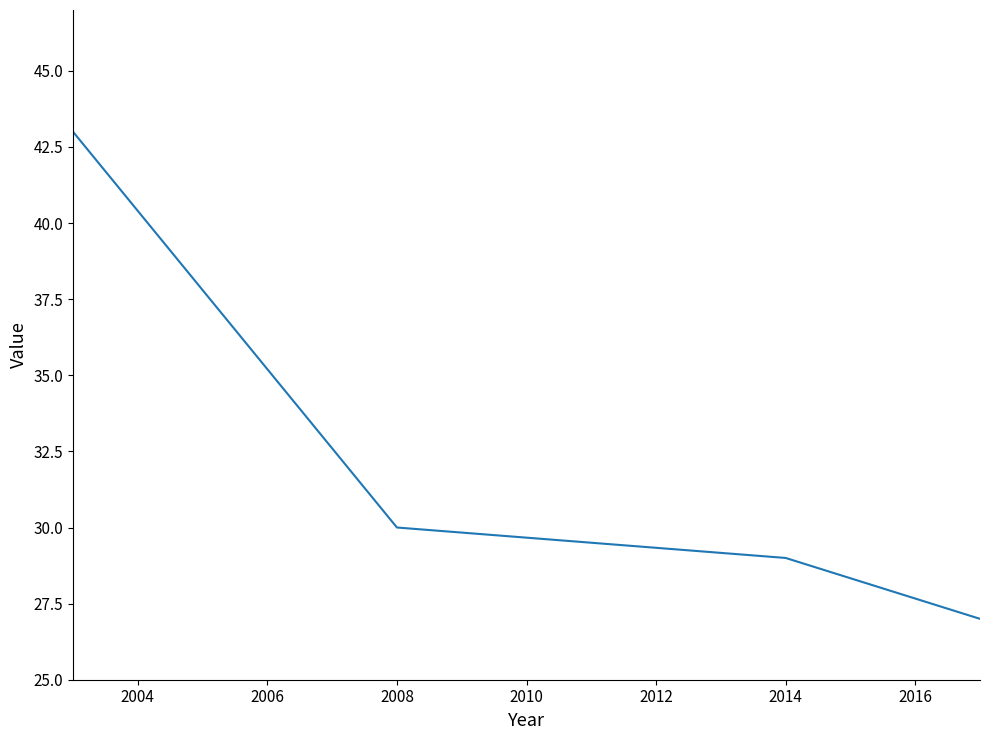

Does the chart have visible grid lines?

No